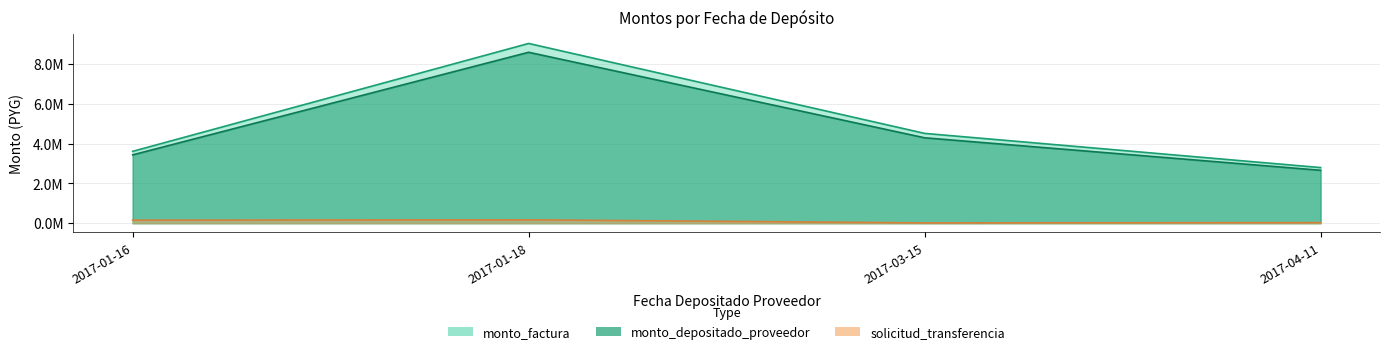

Is it true that solicitud_transferencia equals 84019 at 2017-01-16?

False